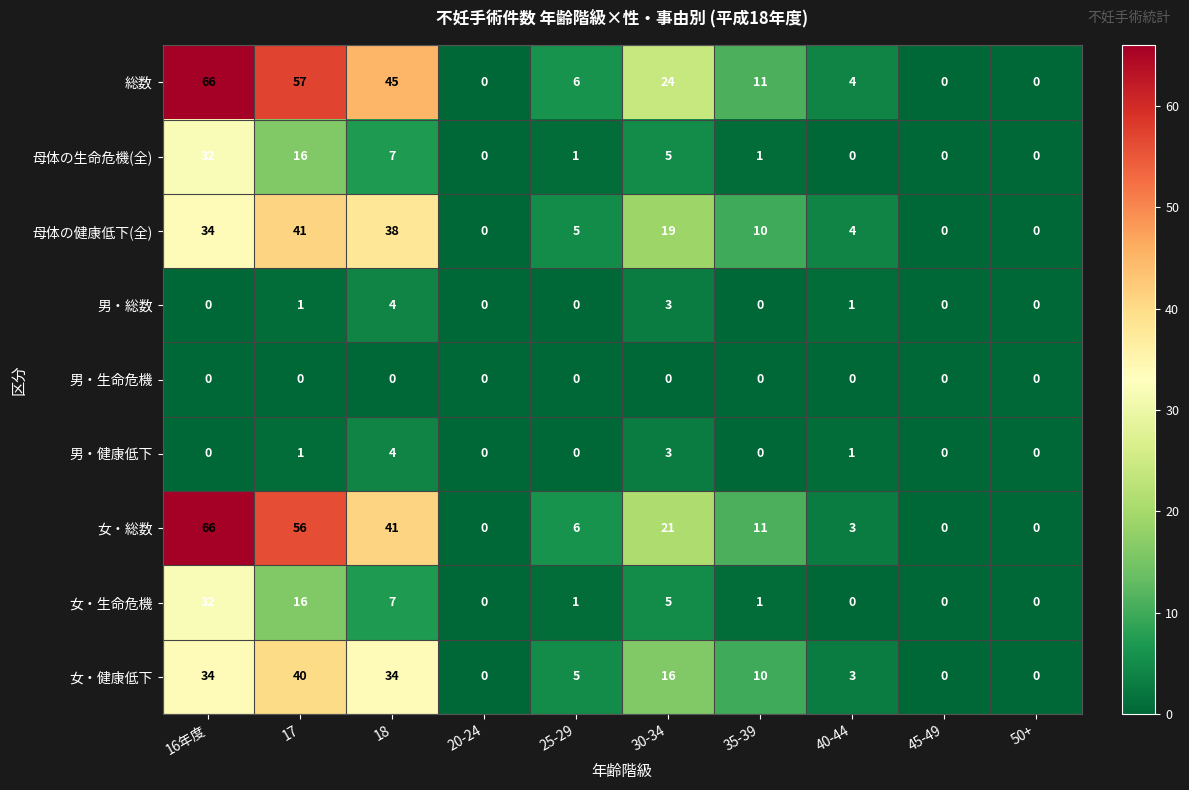

How many data points does each series have?

10